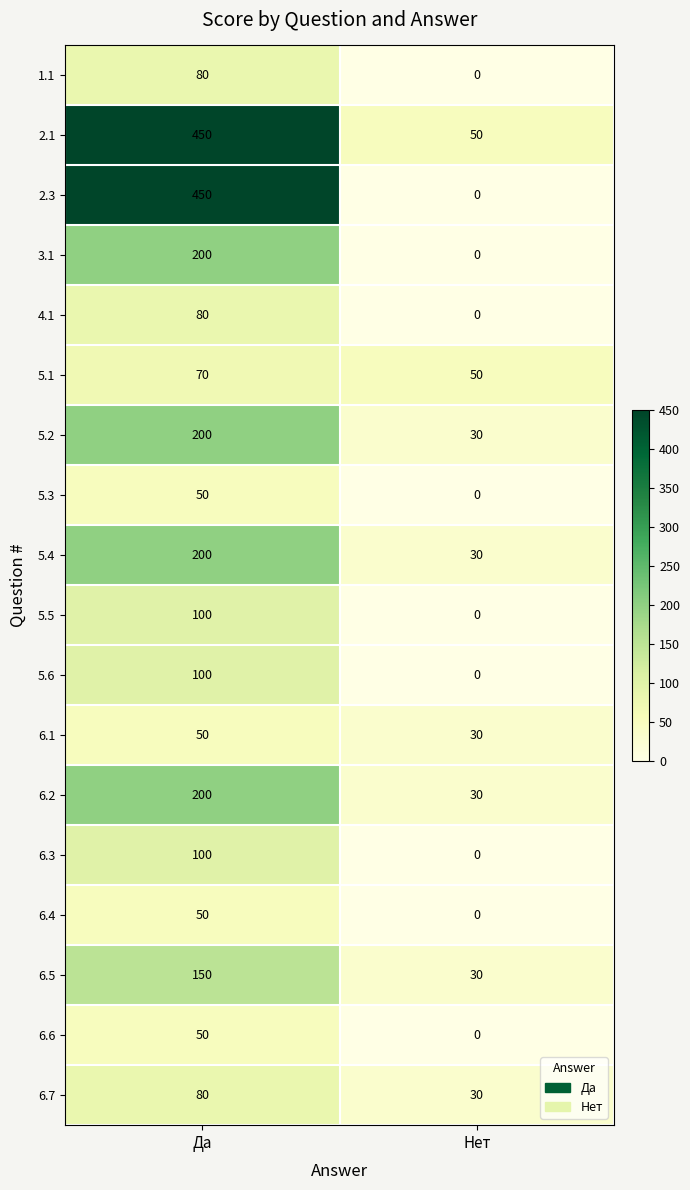

What is the average value of the 5.3 series?

25